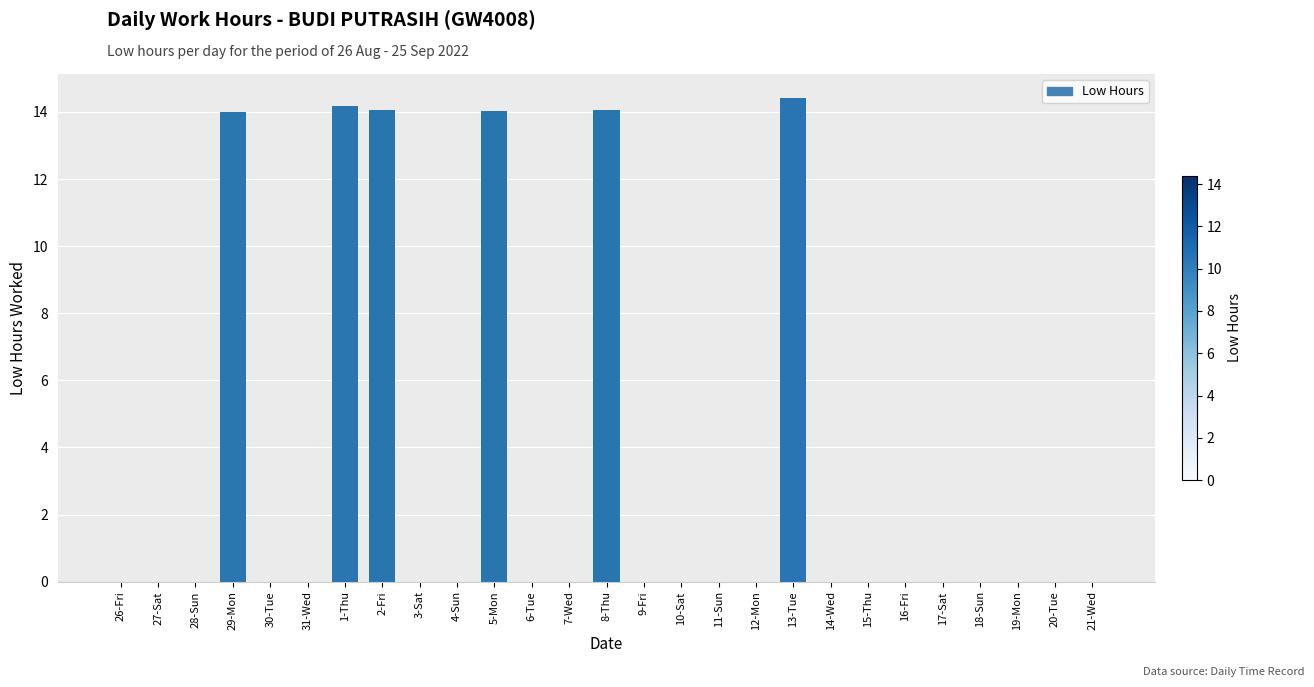

What is the greatest value displayed?

14.4